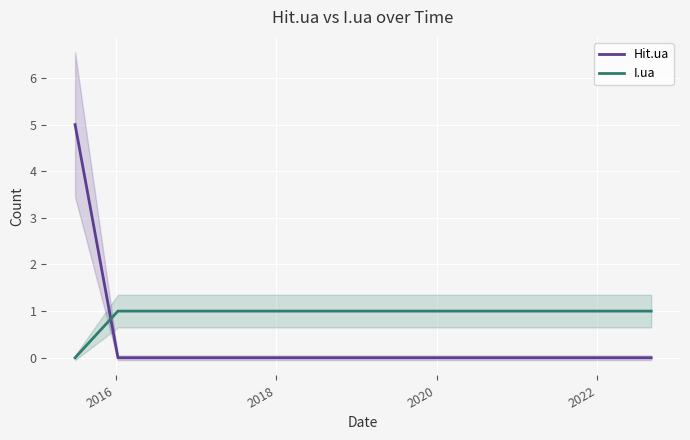

What is the difference between the maximum and minimum values in the Hit.ua series?

5